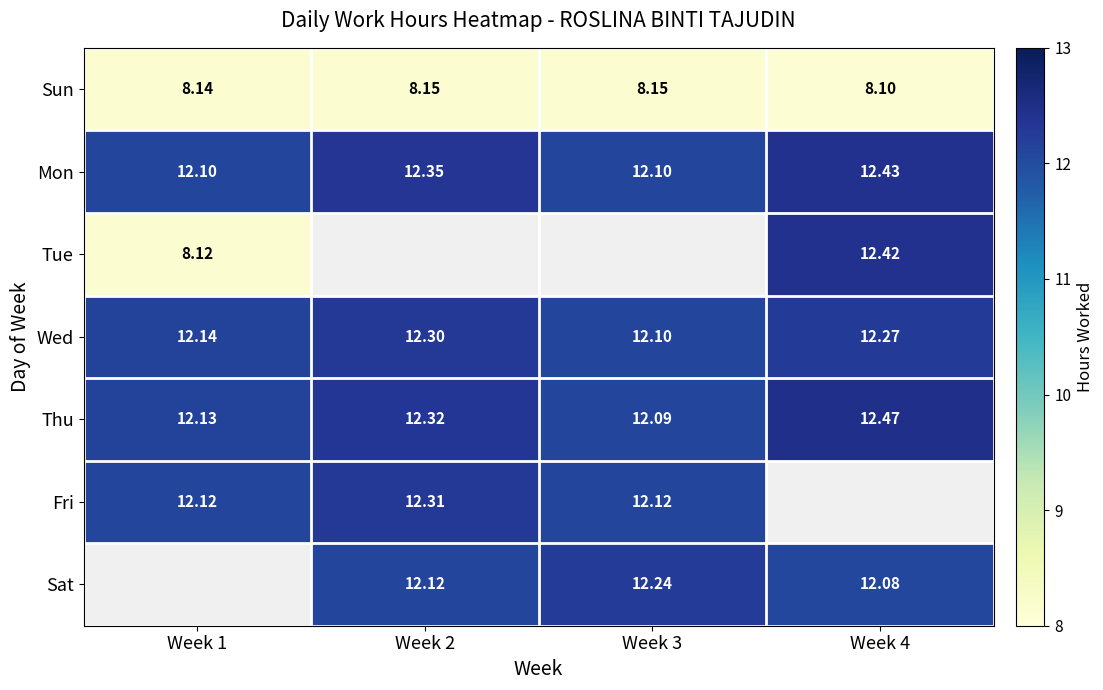

Is the value of Thu at Week 2 greater than the value of Fri at Week 3?

Yes